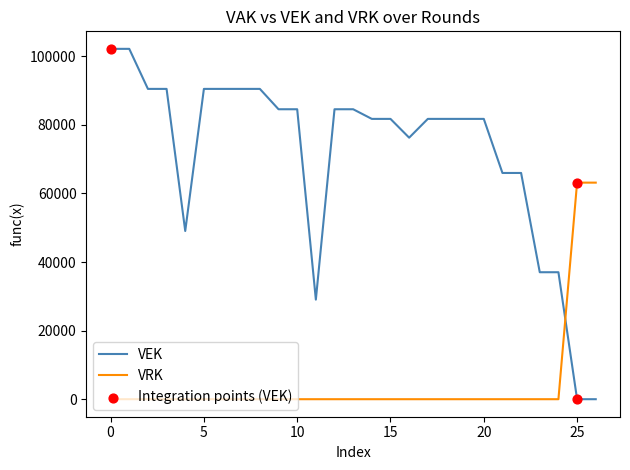

Which series has the largest range (max minus min)?

VEK